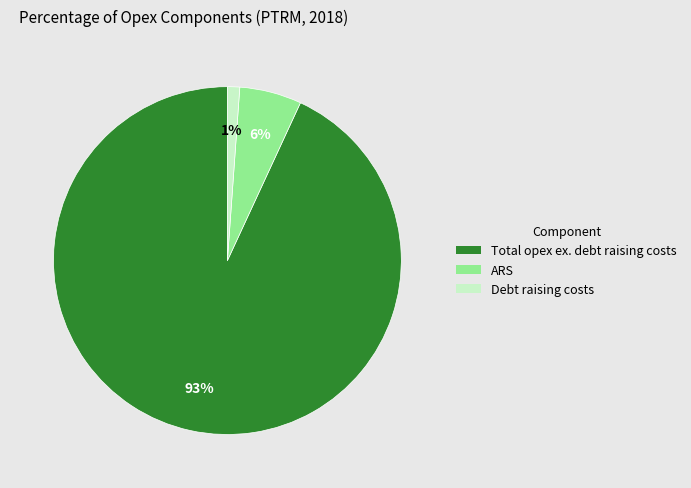

To the nearest percent, what portion does ARS represent?

6%